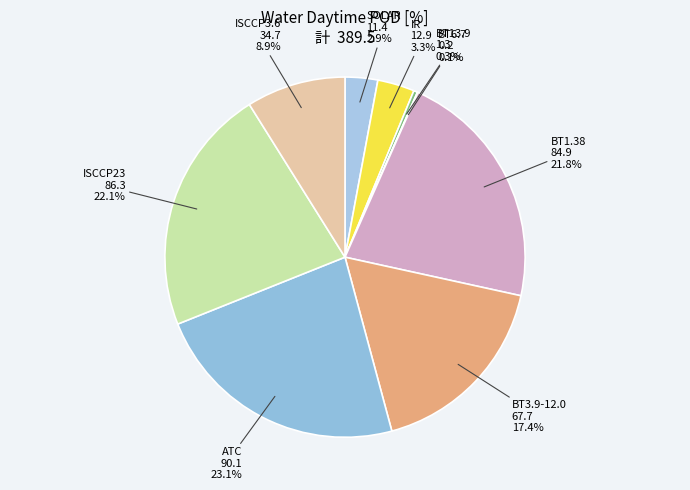

What percentage do ISCCP3.6 and BT13.9 together represent?

9.2%